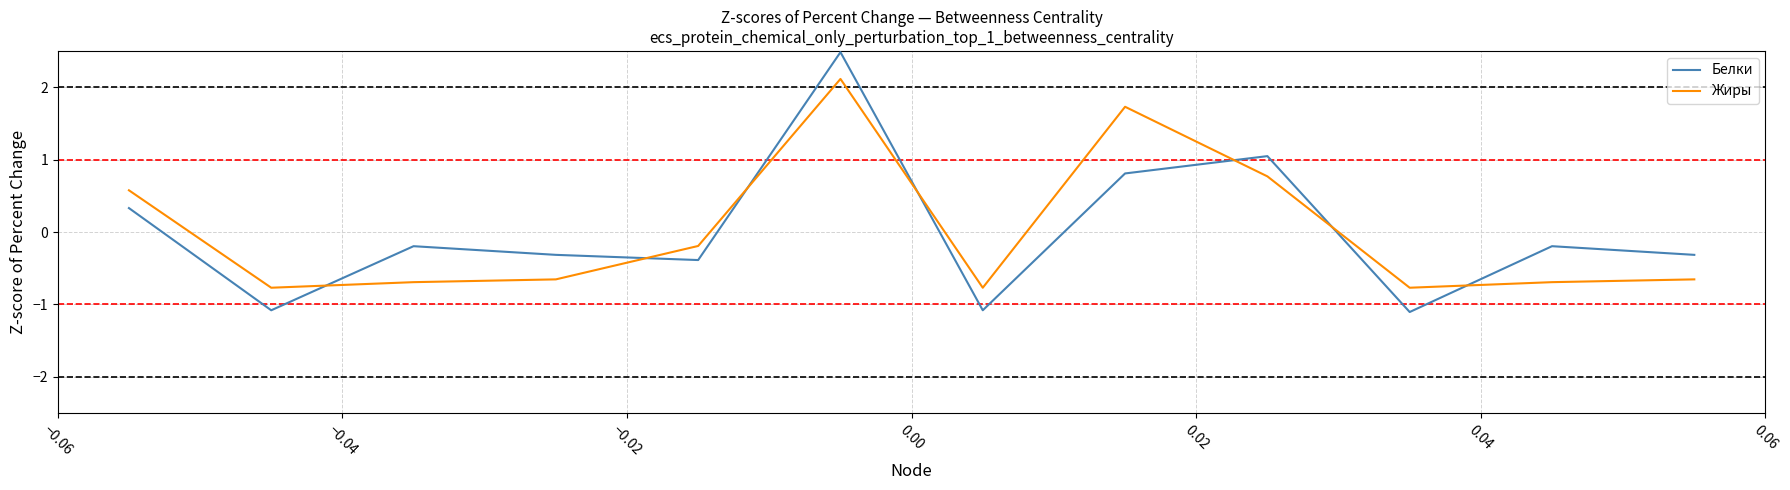

List the series in order of their peak value, highest first.

Белки, Жиры